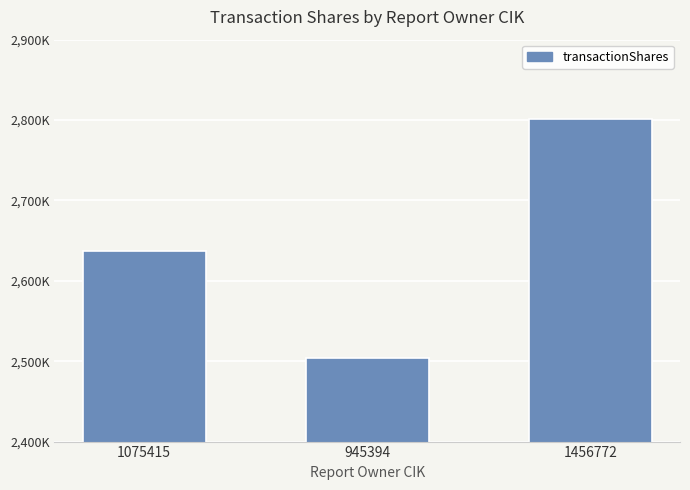

At which category does the chart reach its peak across all series?

1456772